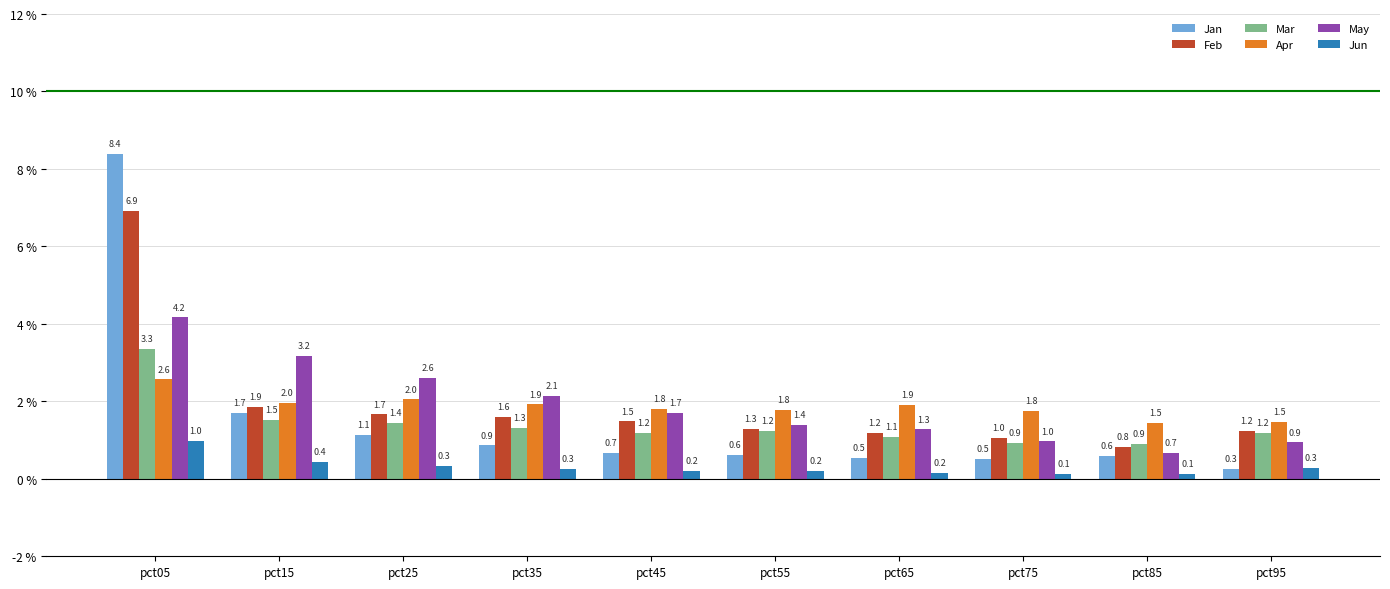

At how many categories does at least one series exceed 1?

10